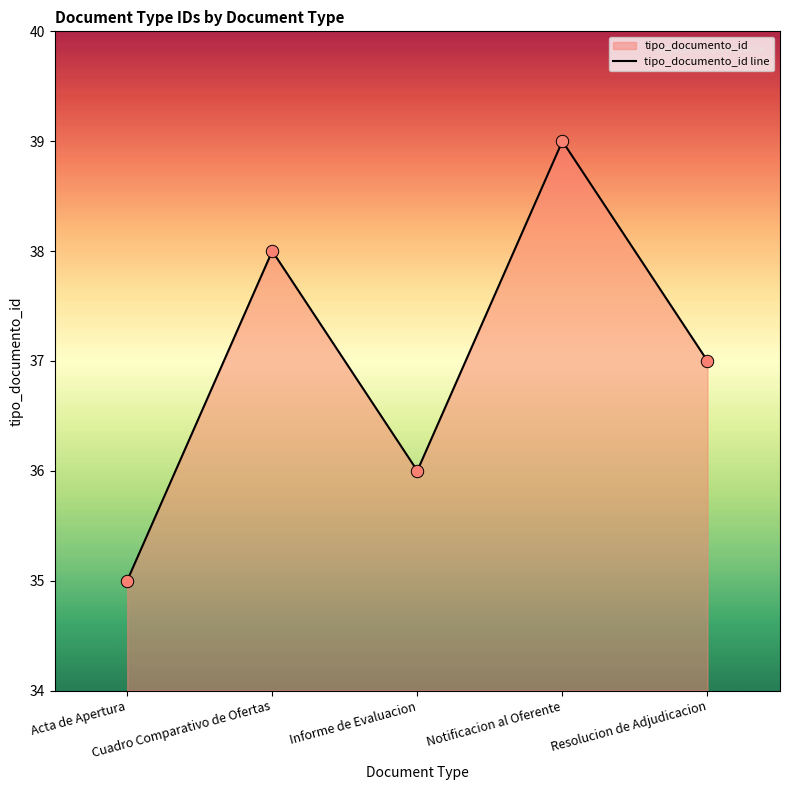

Between Notificacion al Oferente and Acta de Apertura, which is larger?

Notificacion al Oferente